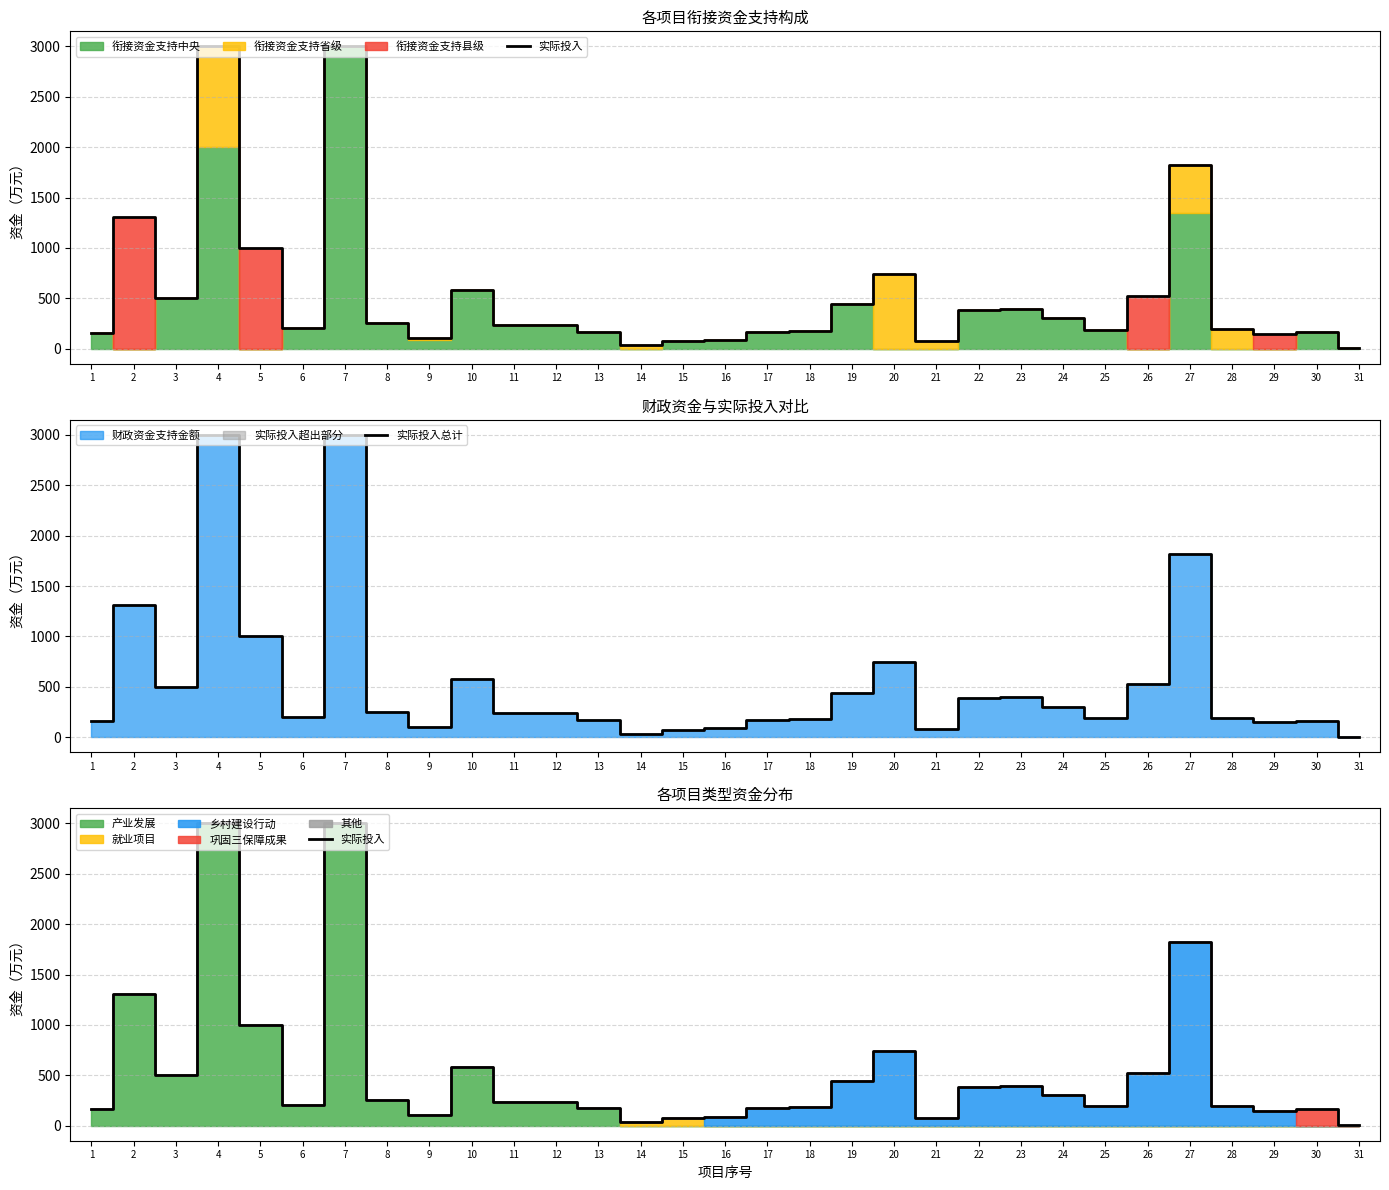

What is the highest value of the 实际投入总计 series?

3000.0